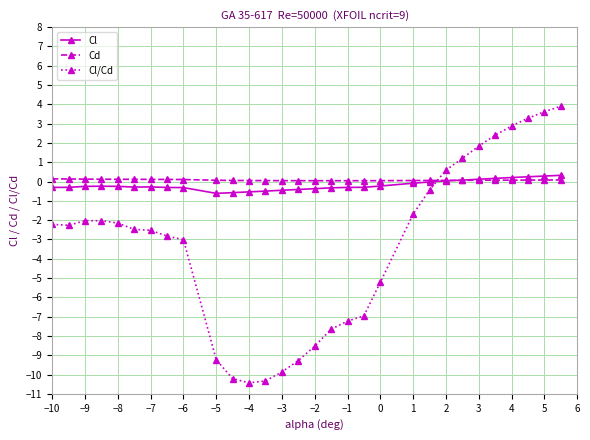

What is the greatest value displayed?

3.9